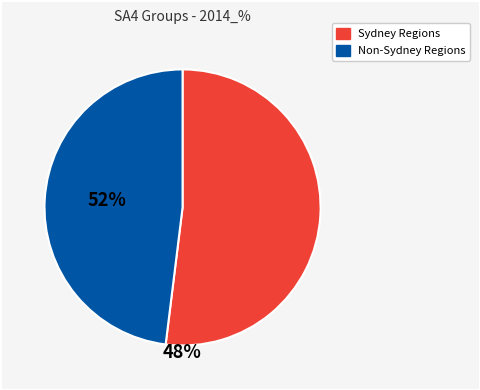

Is there any slice that represents more than half of the pie?

Yes